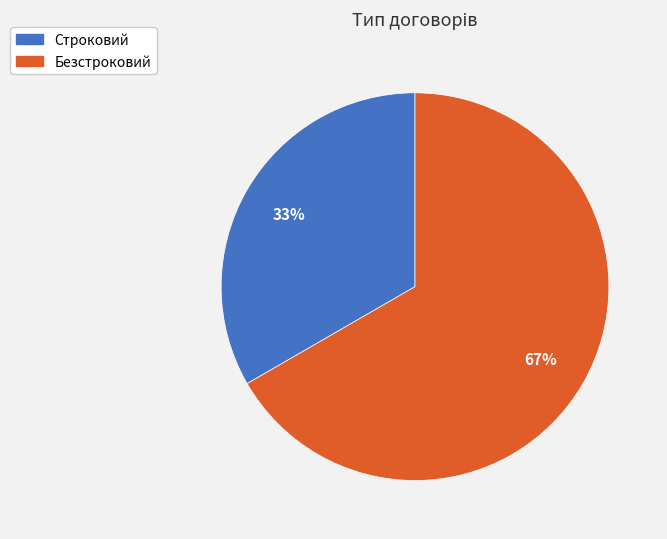

To the nearest percent, what is the average slice percentage?

50%